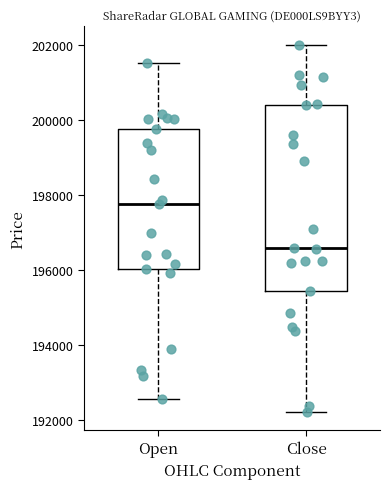

Which box's median line is the highest?

Open